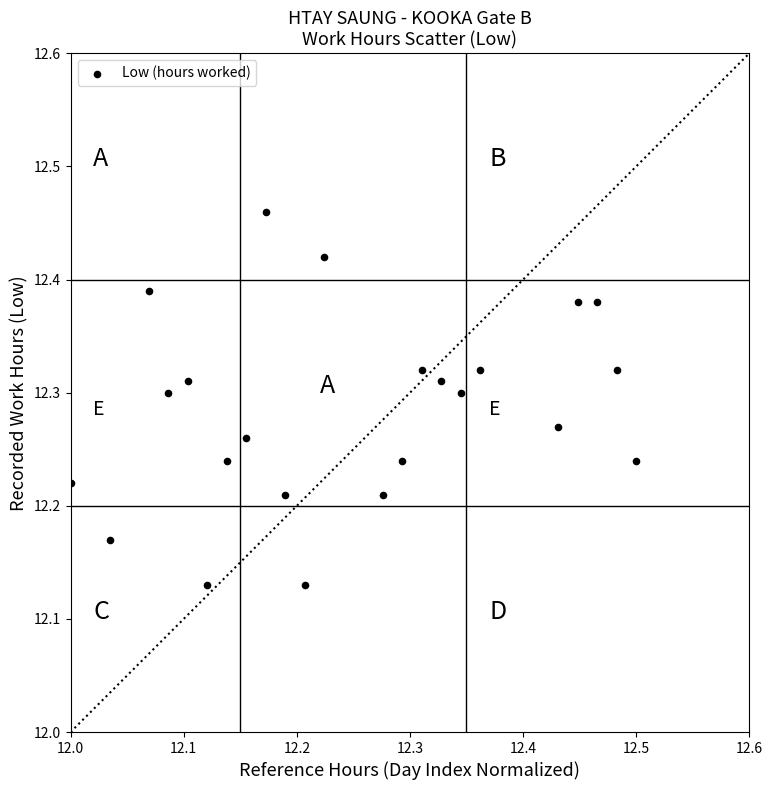

What is the range of X values (max minus min)?

0.5